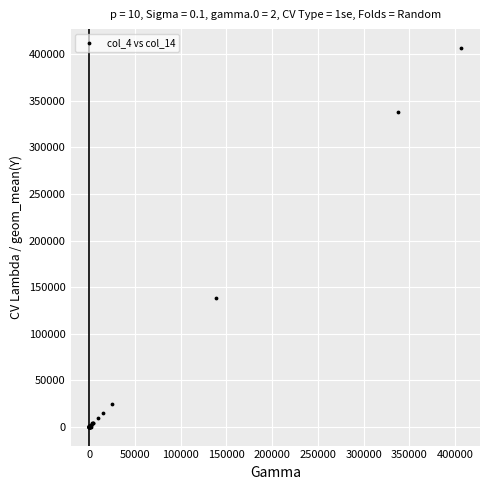

What Y value in the scatter plot is closest to 203433?

138543.0